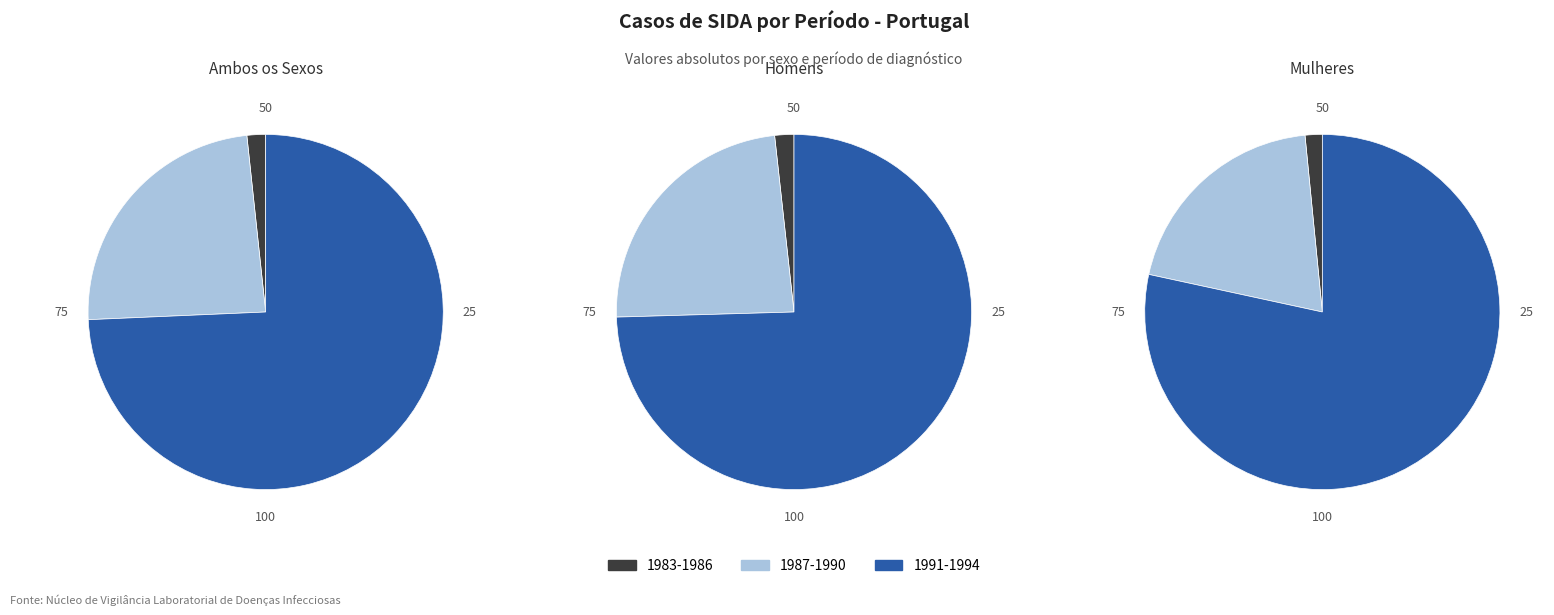

Which category has the smallest portion of the pie?

1983